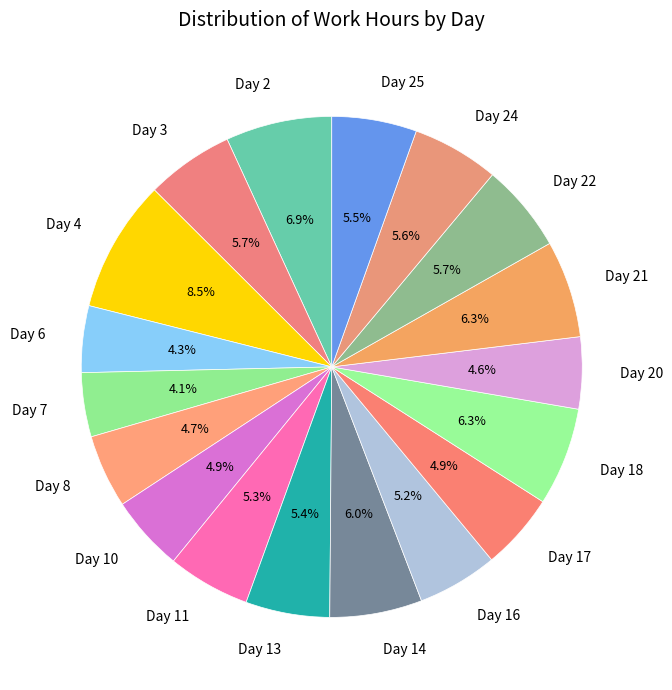

What percentage is NOT represented by Day 11?

94.7%